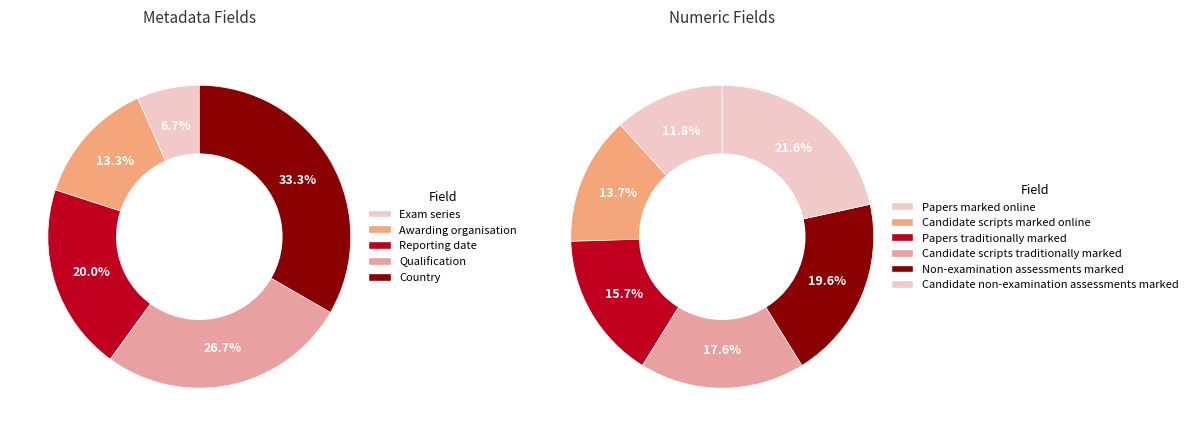

Count the number of slices in the pie.

11